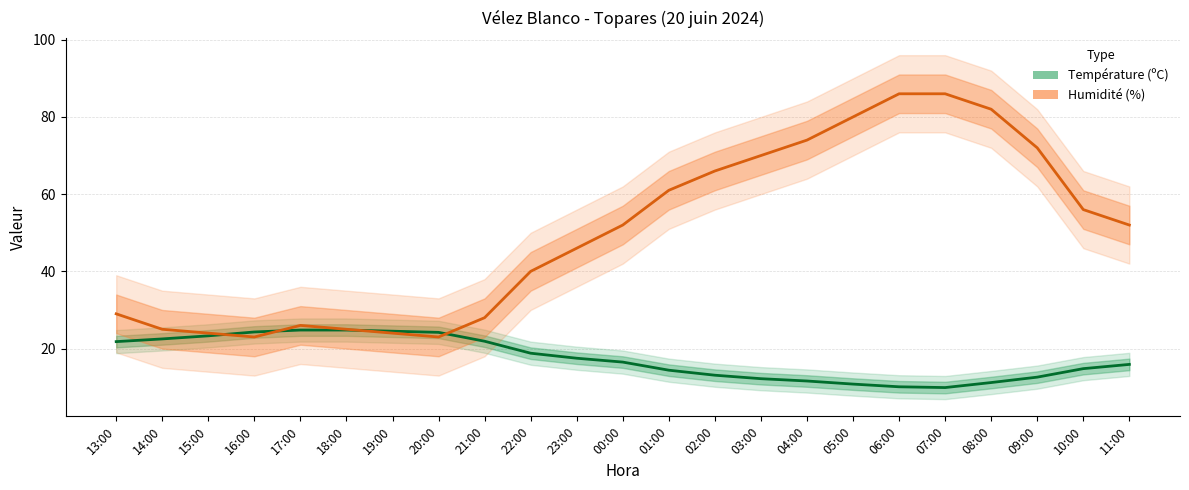

At which category is the sum across all series the highest?

06:00